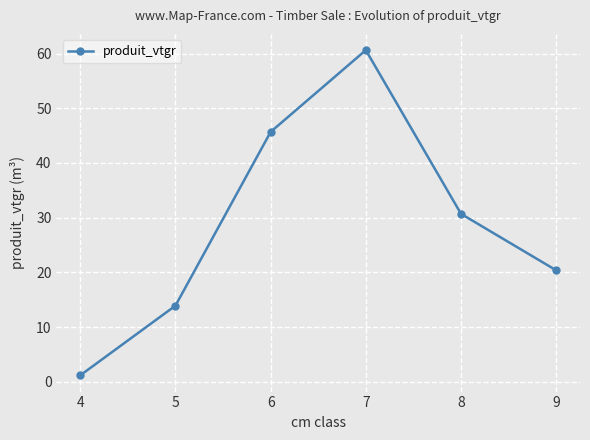

Reading right to left, transcribe all the data shown in this chart.

20.4	30.7	60.6	45.7	13.9	1.2